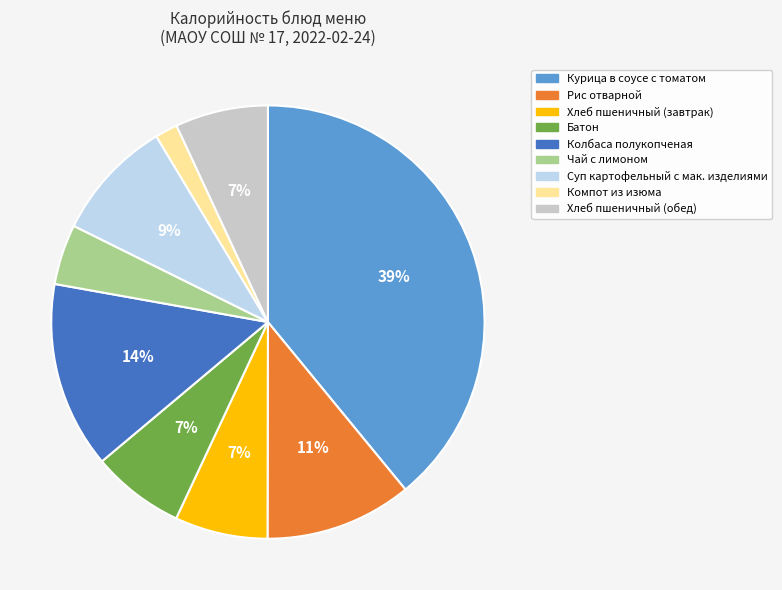

Is there a majority slice in this chart?

No